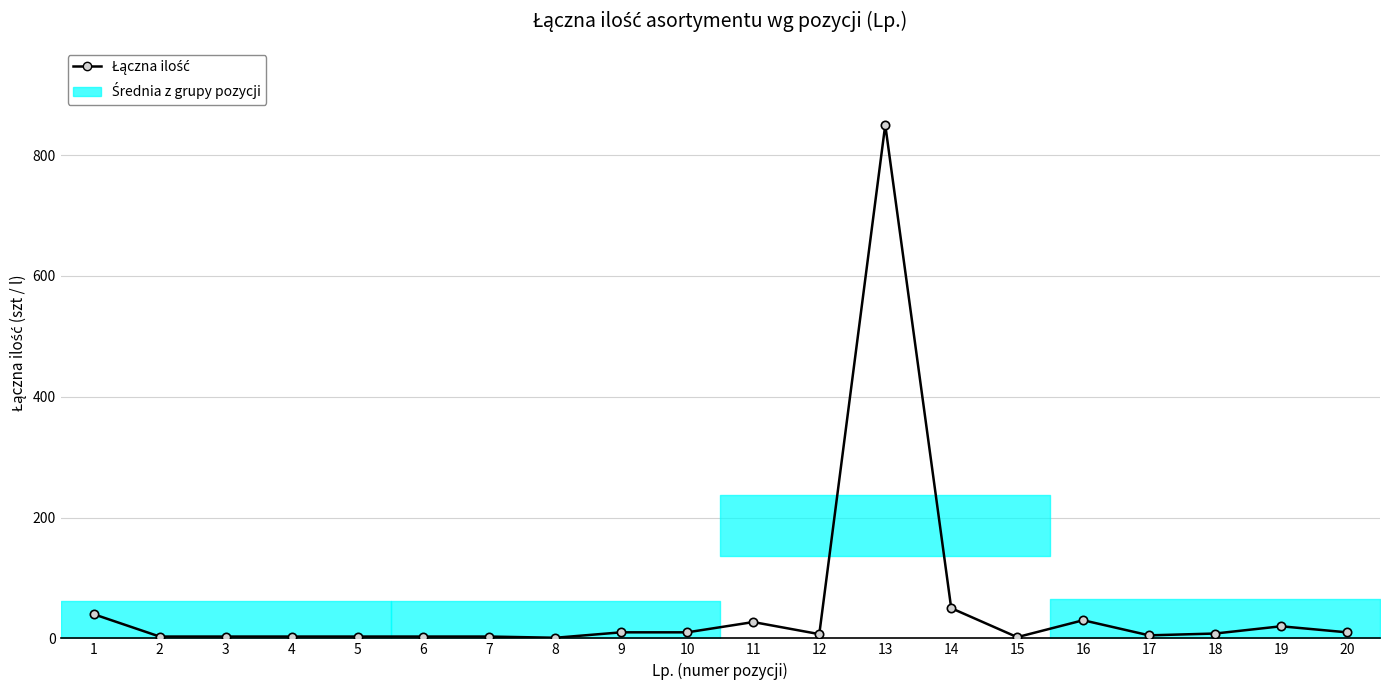

Reading left to right, what are all the values shown in this chart?

1=40	2=3	3=3	4=3	5=3	6=3	7=3	8=1	9=10	10=10	11=27	12=7	13=850	14=50	15=2	16=30	17=5	18=8	19=20	20=10